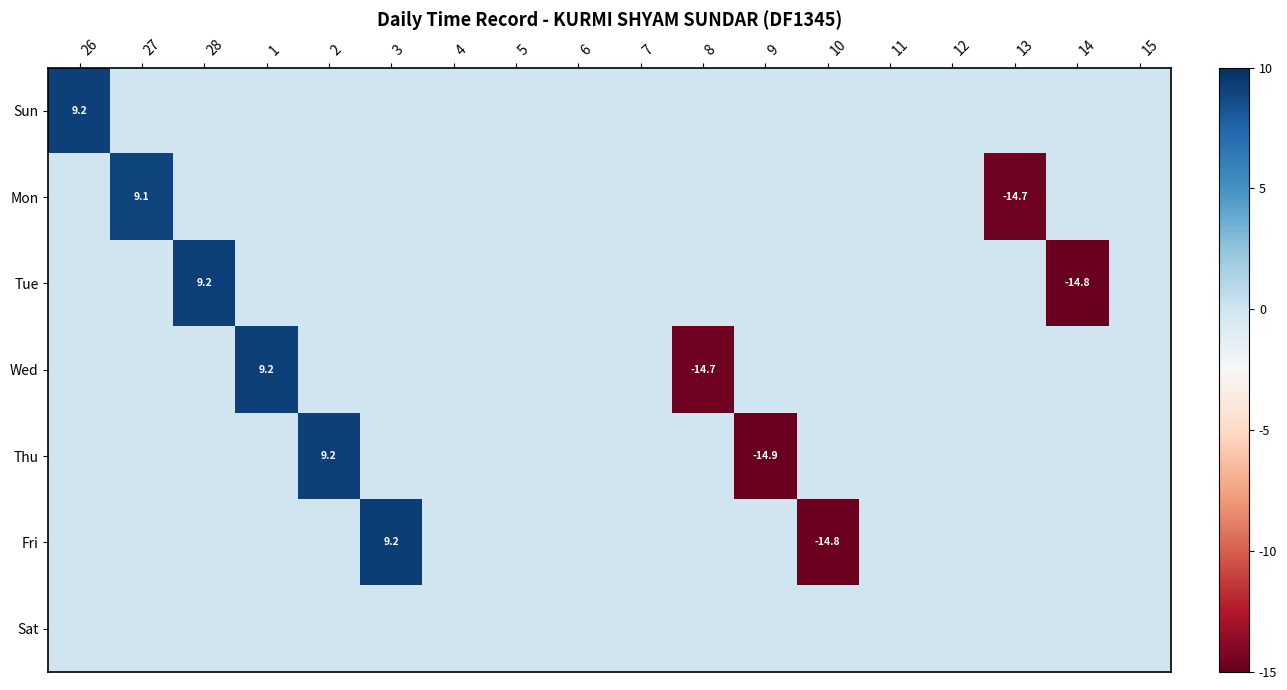

How many values in the Tue series are below 0?

1